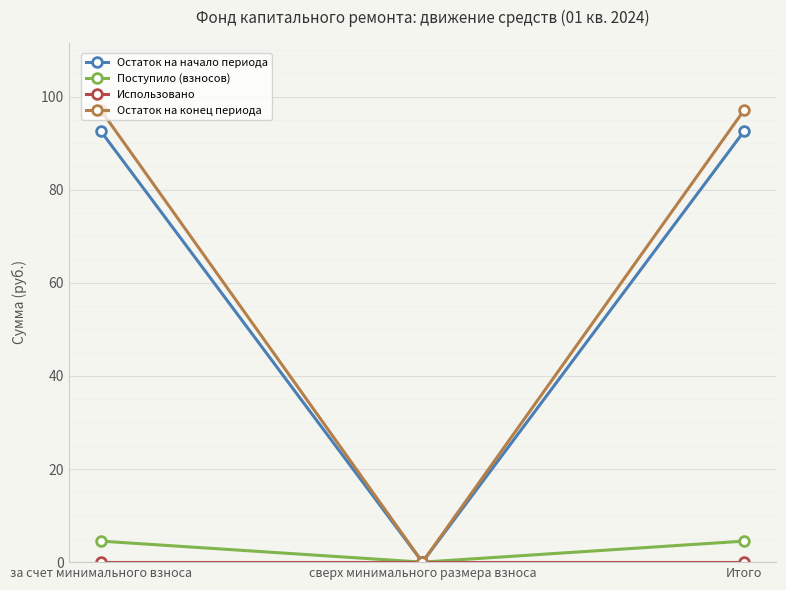

What is the greatest value displayed?

97.0